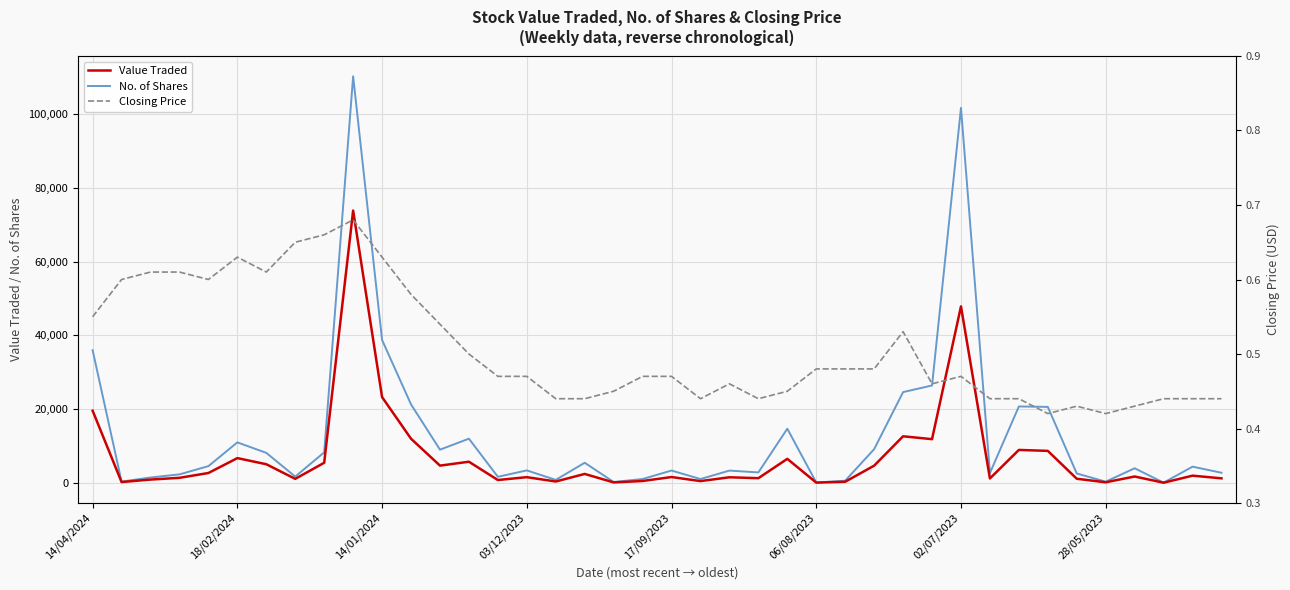

At which category is the sum across all series the highest?

9